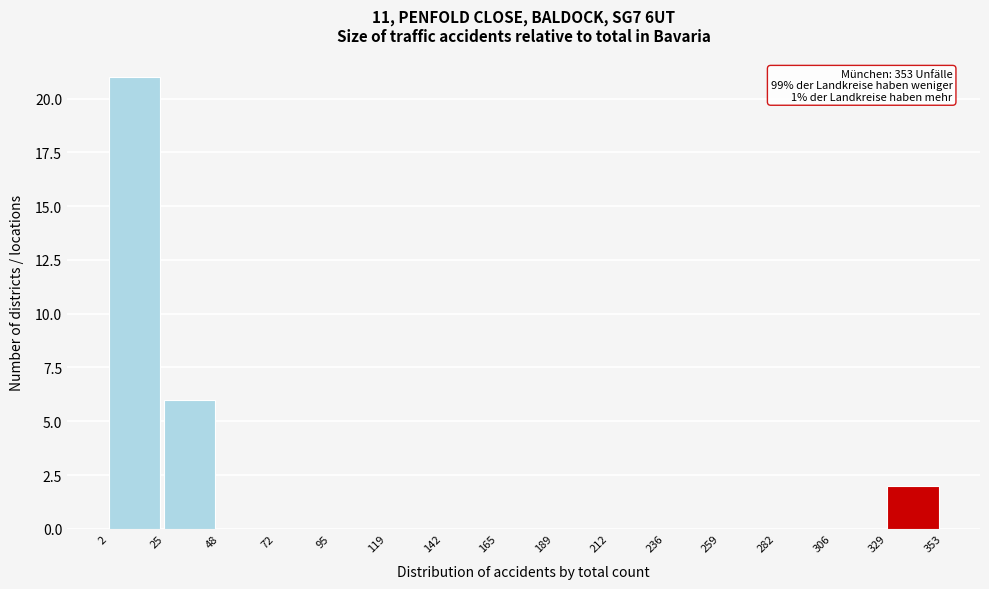

Which range on the x-axis has the tallest bar?

2 to 25